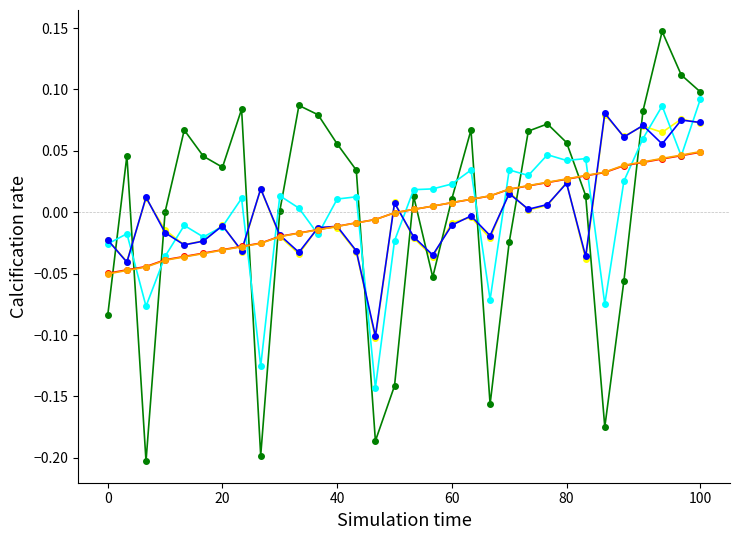

The value of Promedio Compra at 28 is 0.1. True or false?

False